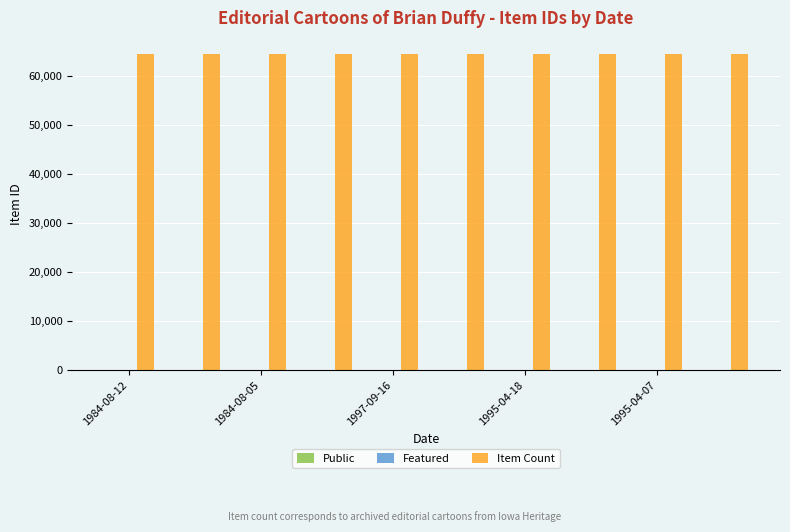

Which series has the largest total across all categories?

Item Count